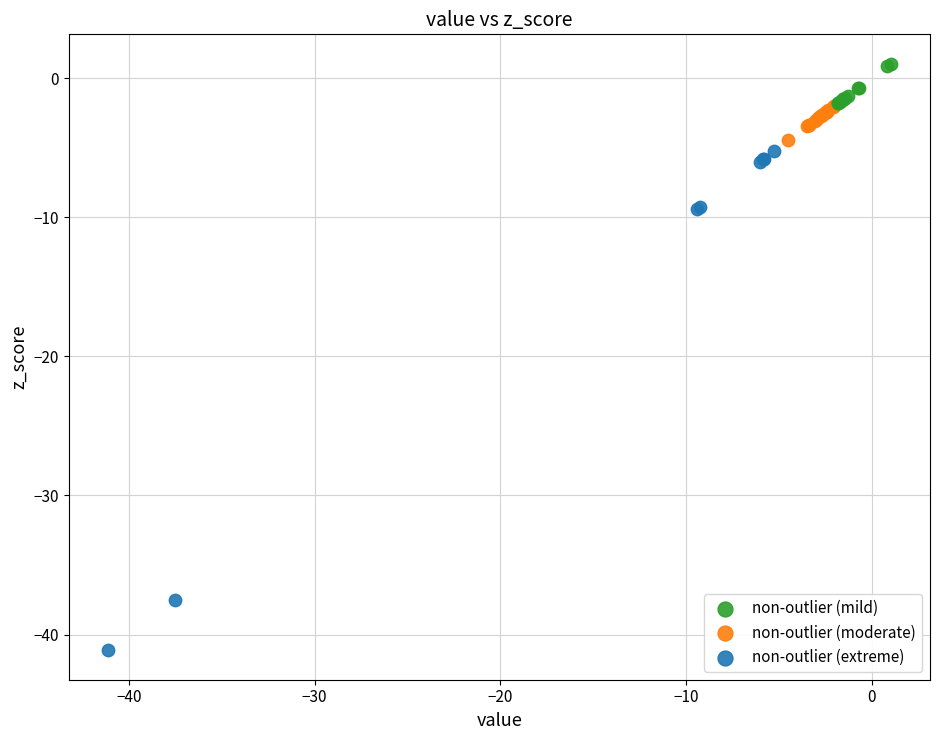

What are all the series names shown in the legend?

non-outlier (mild), non-outlier (moderate), non-outlier (extreme)